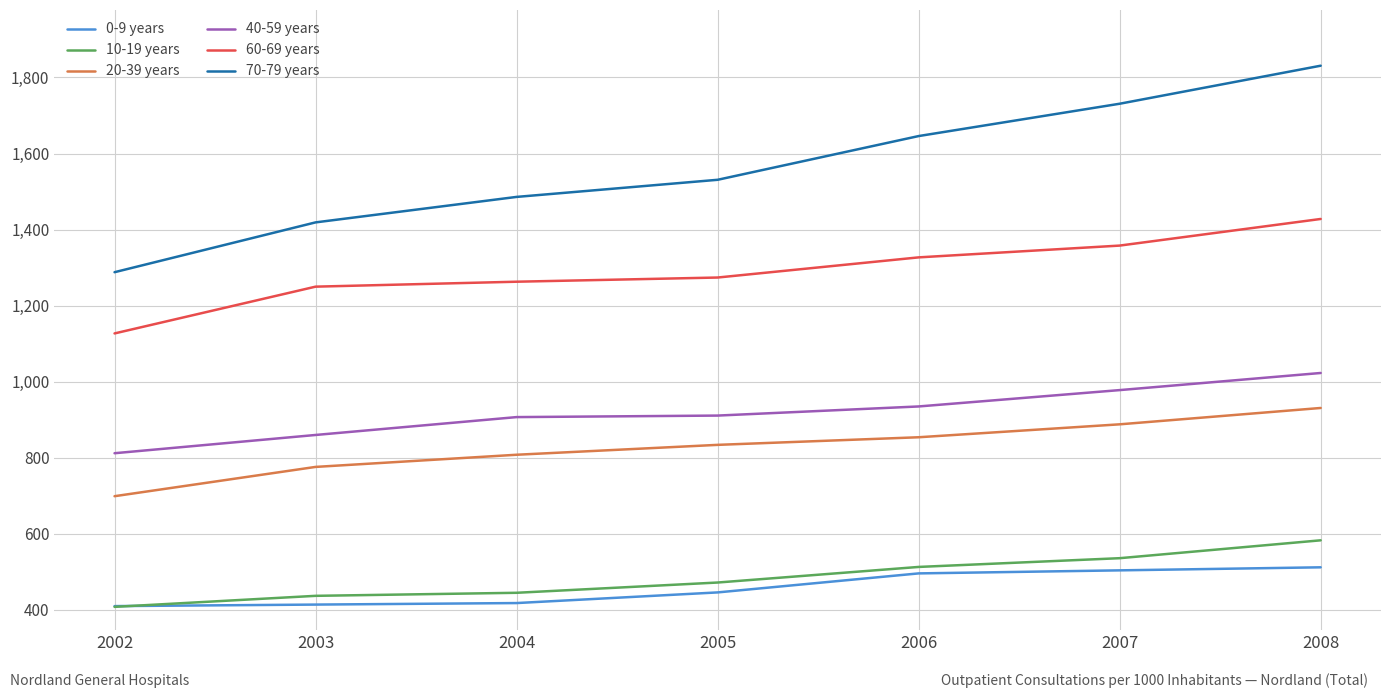

At which category does the chart reach its peak across all series?

2008